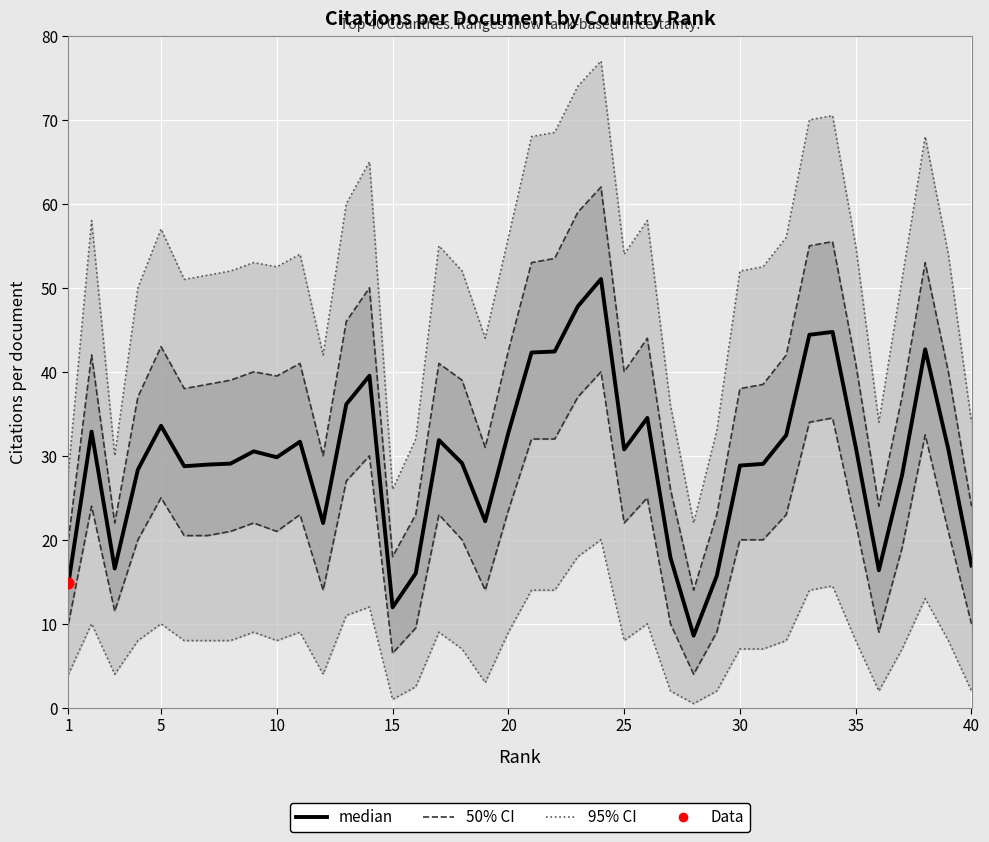

Which series has the largest total across all categories?

95% CI